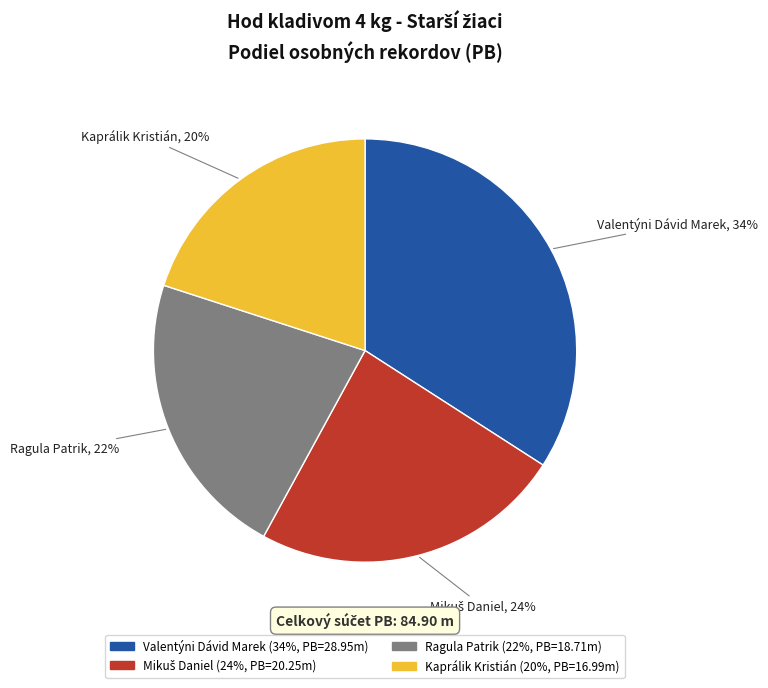

Combined, do Ragula Patrik and Valentýni Dávid Marek account for over 50%?

Yes